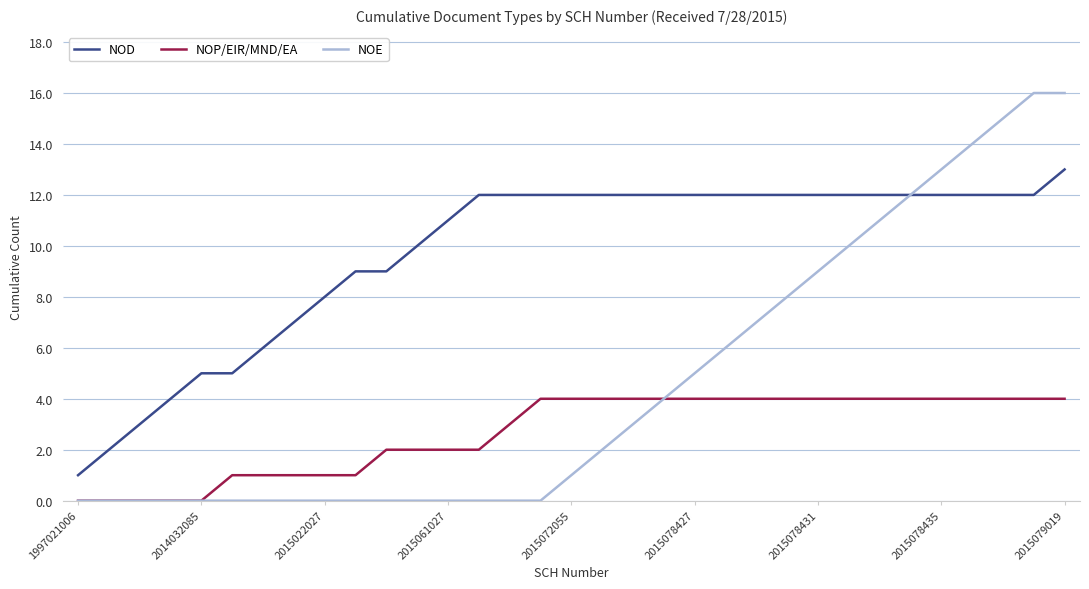

True or false: NOP/EIR/MND/EA and NOD cross at least once.

False